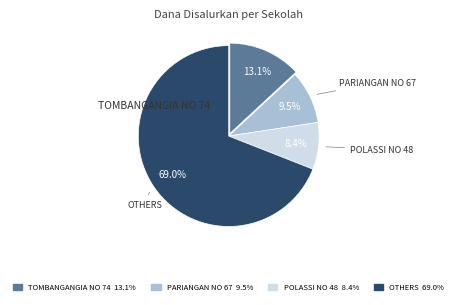

Does any single category account for the majority?

Yes